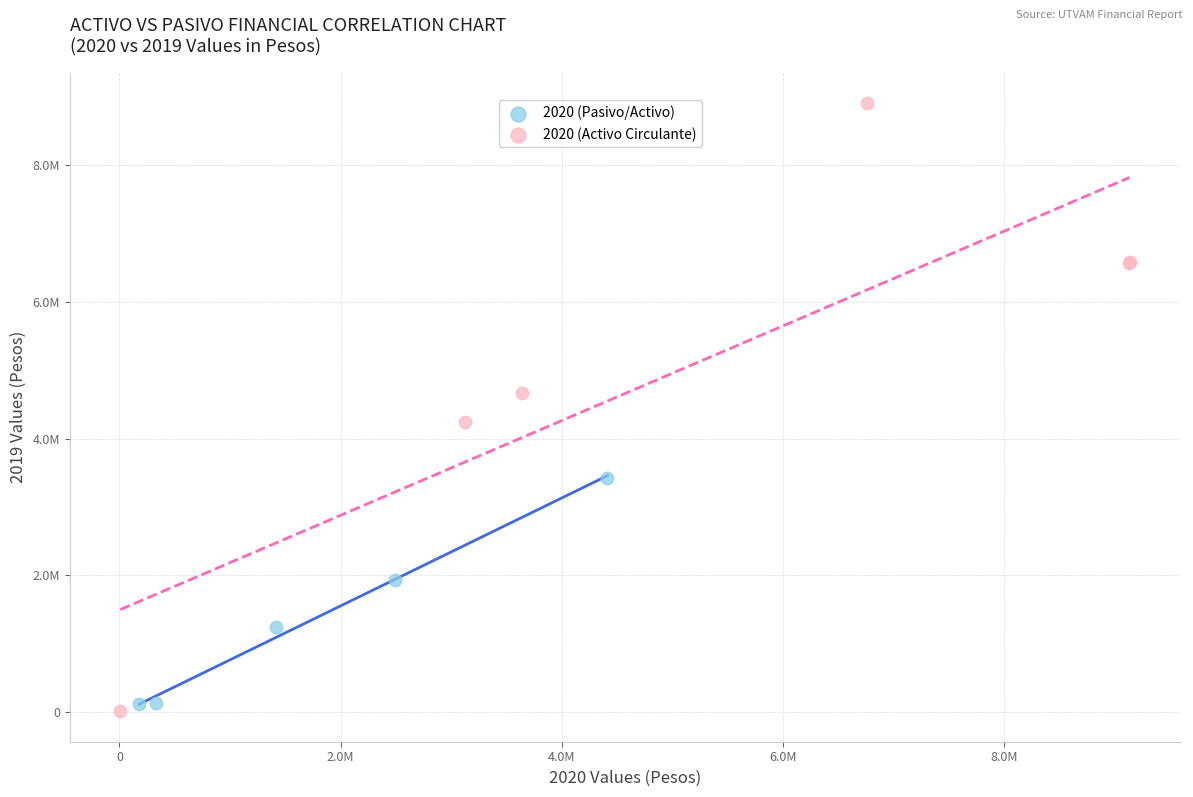

Which series reaches the minimum Y coordinate?

2020 (Activo Circulante)